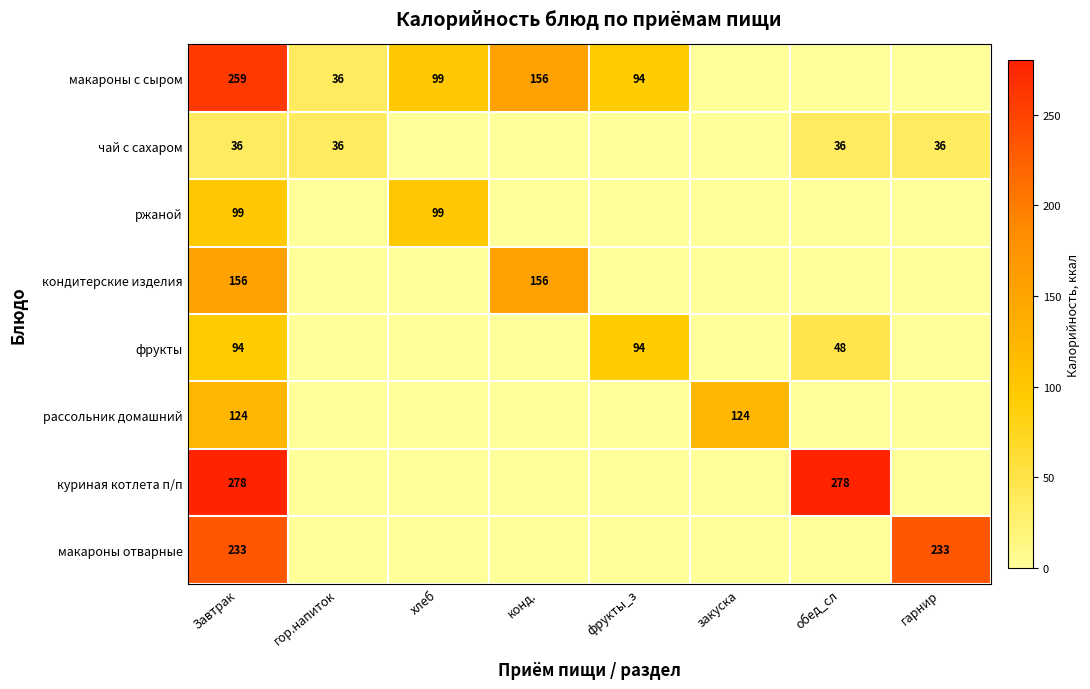

The макароны с сыром series shows 174.7 at хлеб. True or false?

False